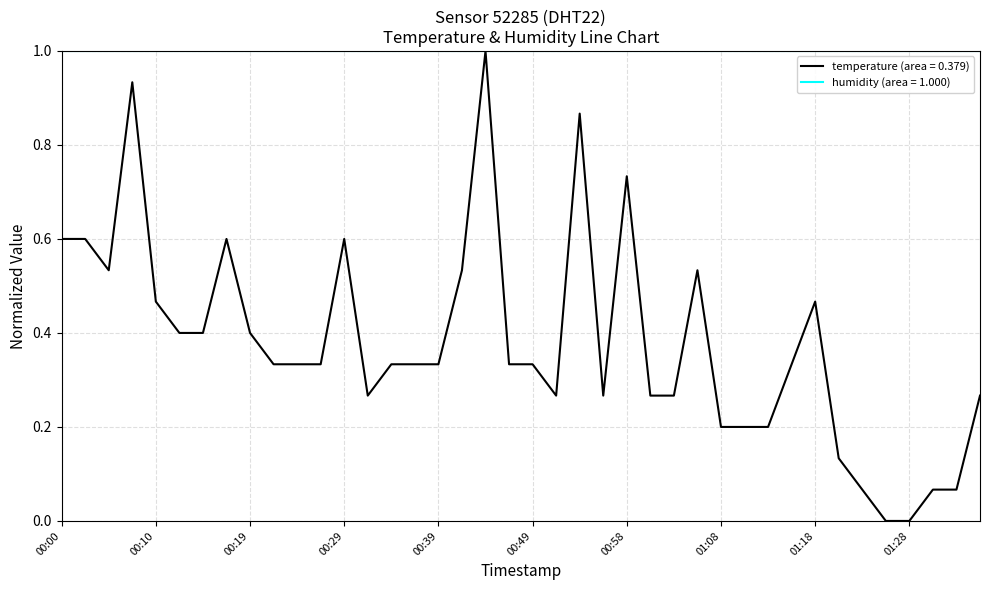

Rank the series by their average value, from highest to lowest.

humidity (area = 1.000), temperature (area = 0.379)